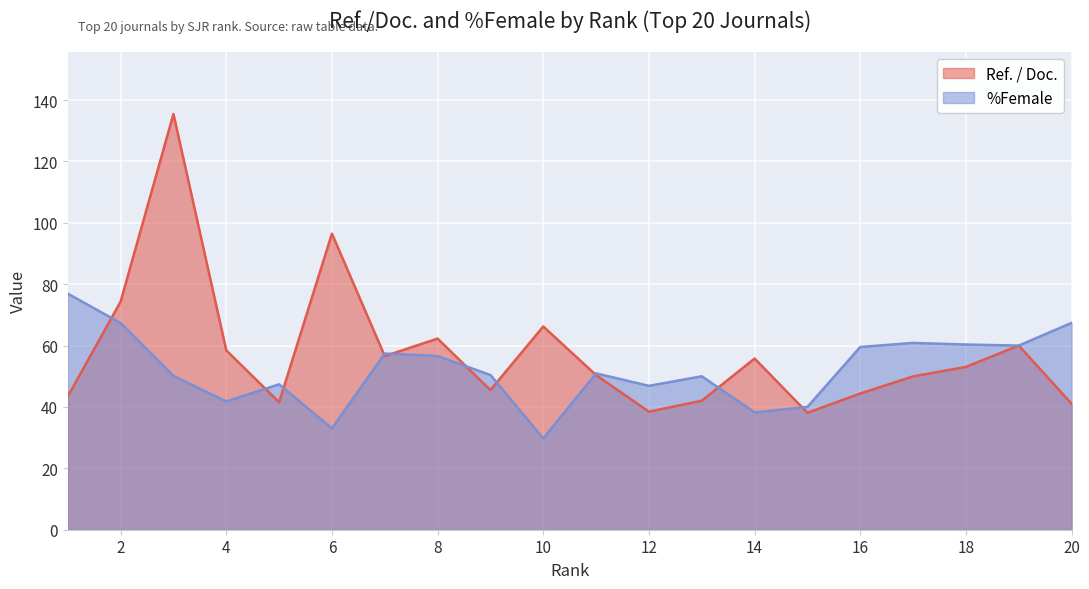

What are all the series names shown in the legend?

Ref. / Doc., %Female